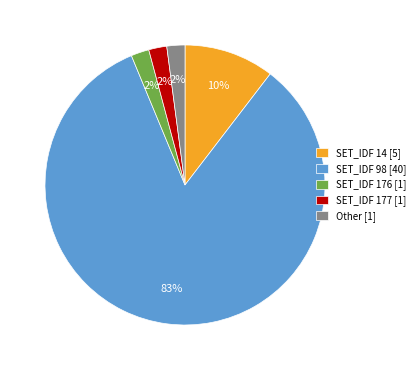

Count the number of slices in the pie.

5